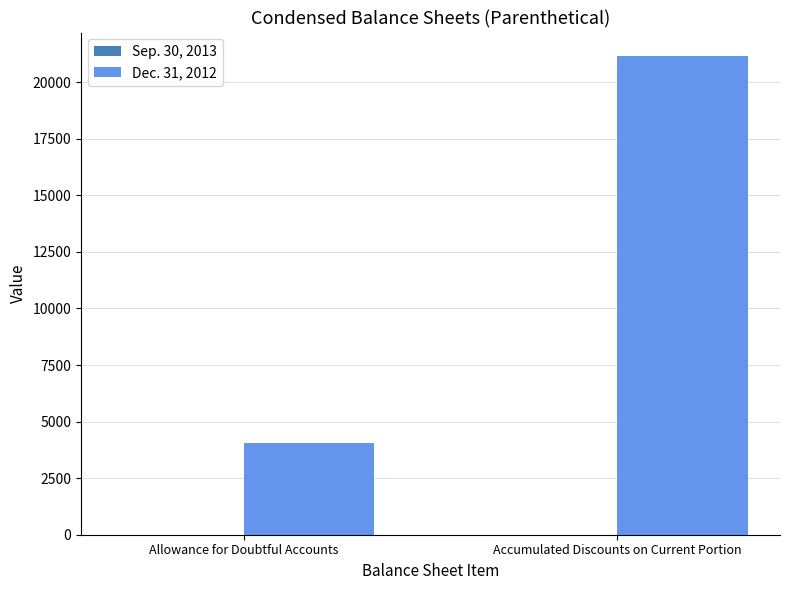

List the labels in order of value, largest first.

Accumulated Discounts on Current Portion, Allowance for Doubtful Accounts